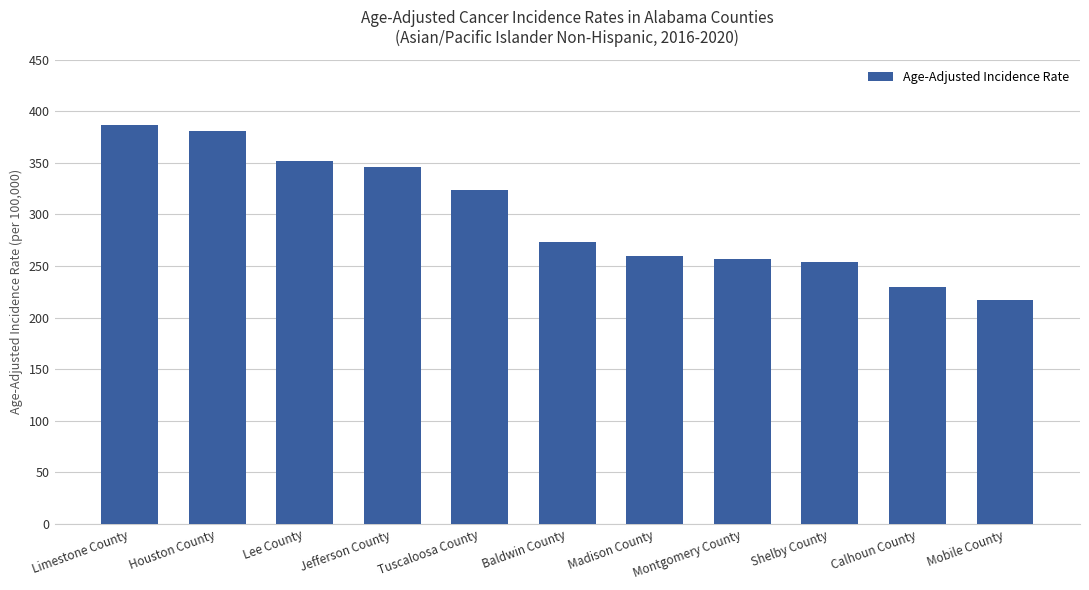

What is the average value?

298.0